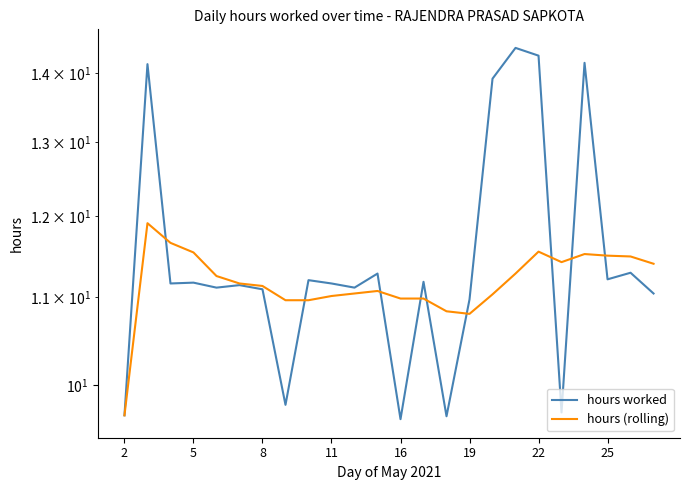

Reading left to right, list all the values displayed in this chart.

hours worked: 9.7	14.1	11.2	11.2	11.1	11.1	11.1	9.8	11.2	11.2	11.1	11.3	9.6	11.2	9.7	11.0	13.9	14.4	14.3	9.7	14.2	11.2	11.3	11.0
hours (rolling): 9.7	11.9	11.7	11.5	11.2	11.2	11.1	11.0	11.0	11.0	11.0	11.1	11.0	11.0	10.8	10.8	11.0	11.3	11.6	11.4	11.5	11.5	11.5	11.4